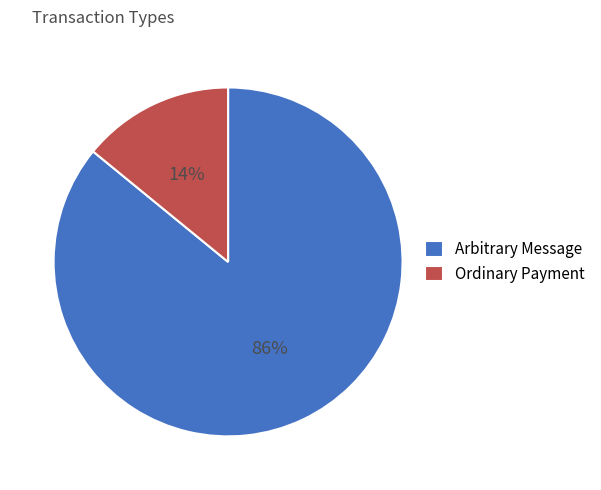

Approximately how many times larger is the value at Arbitrary Message compared to Ordinary Payment?

6.1